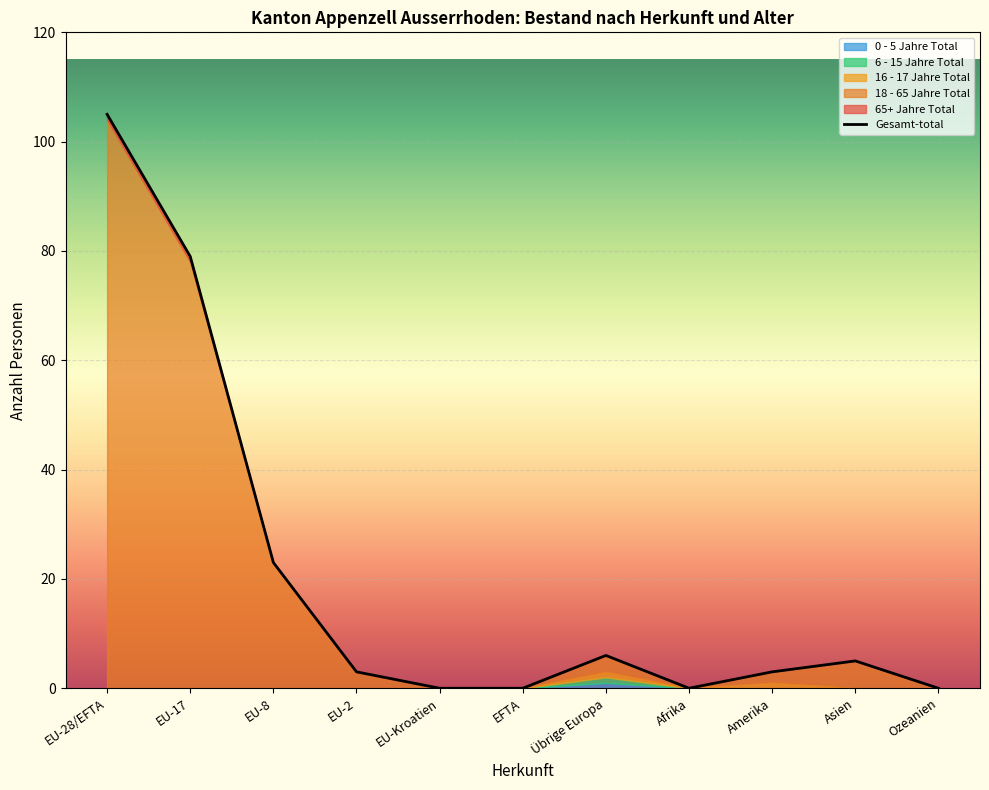

What position from the left is EU-28/EFTA?

1